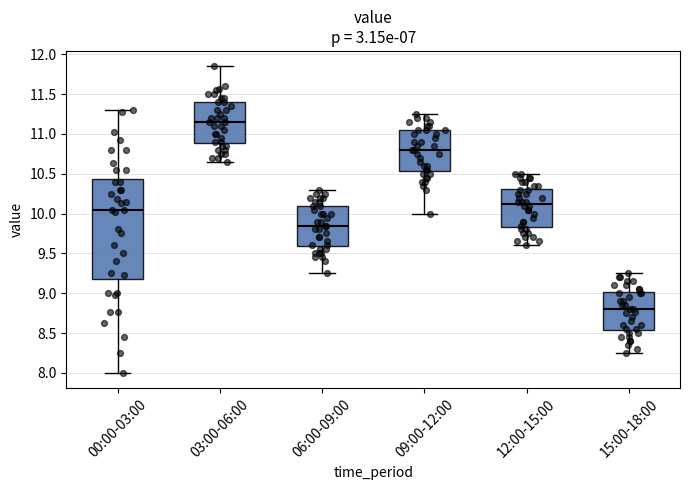

Reading left to right, read every box against the y-axis: the position of its median line, the range the box covers, and the ends of its whiskers. The values are not printed on the chart, so give them approximately, as read against the axis.

00:00-03:00: median 10.05, box 9.15 to 10.45, whiskers 8.00 to 11.30
03:00-06:00: median 11.15, box 10.90 to 11.40, whiskers 10.65 to 11.85
06:00-09:00: median 9.85, box 9.60 to 10.10, whiskers 9.25 to 10.30
09:00-12:00: median 10.80, box 10.55 to 11.05, whiskers 10.00 to 11.25
12:00-15:00: median 10.15, box 9.85 to 10.30, whiskers 9.60 to 10.50
15:00-18:00: median 8.80, box 8.55 to 9.00, whiskers 8.25 to 9.25